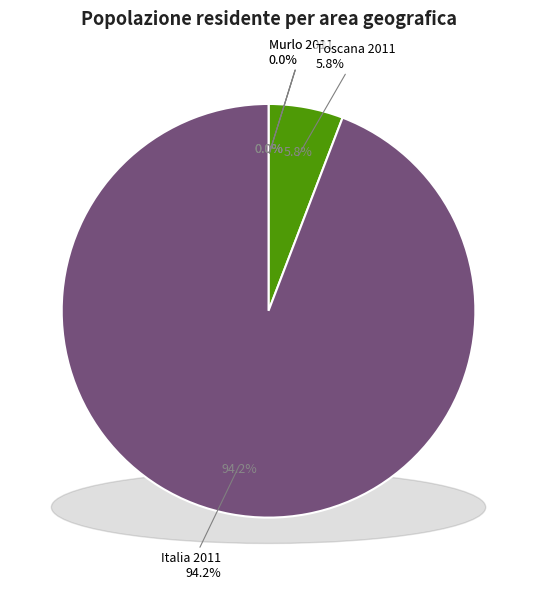

The Popolazione residente (Murlo 2001) slice represents 0% of the pie. True or false?

True